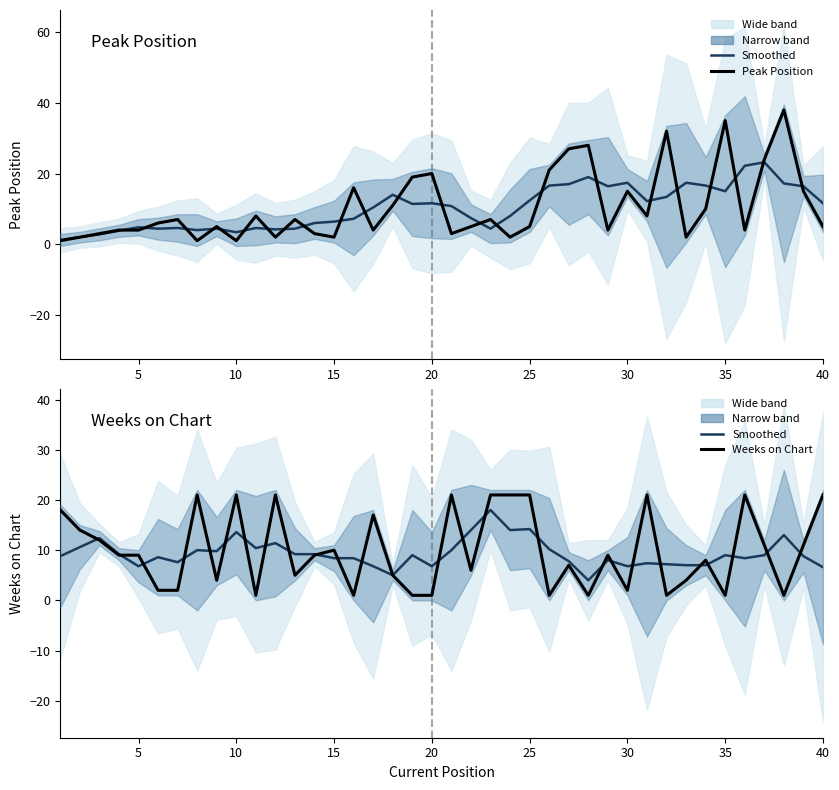

How many times do Peak Position and Weeks on Chart cross each other?

22